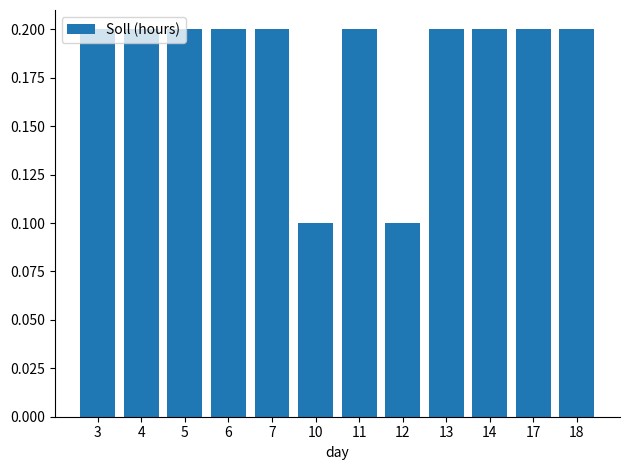

What is the value of the 5th bar from the left?

0.2